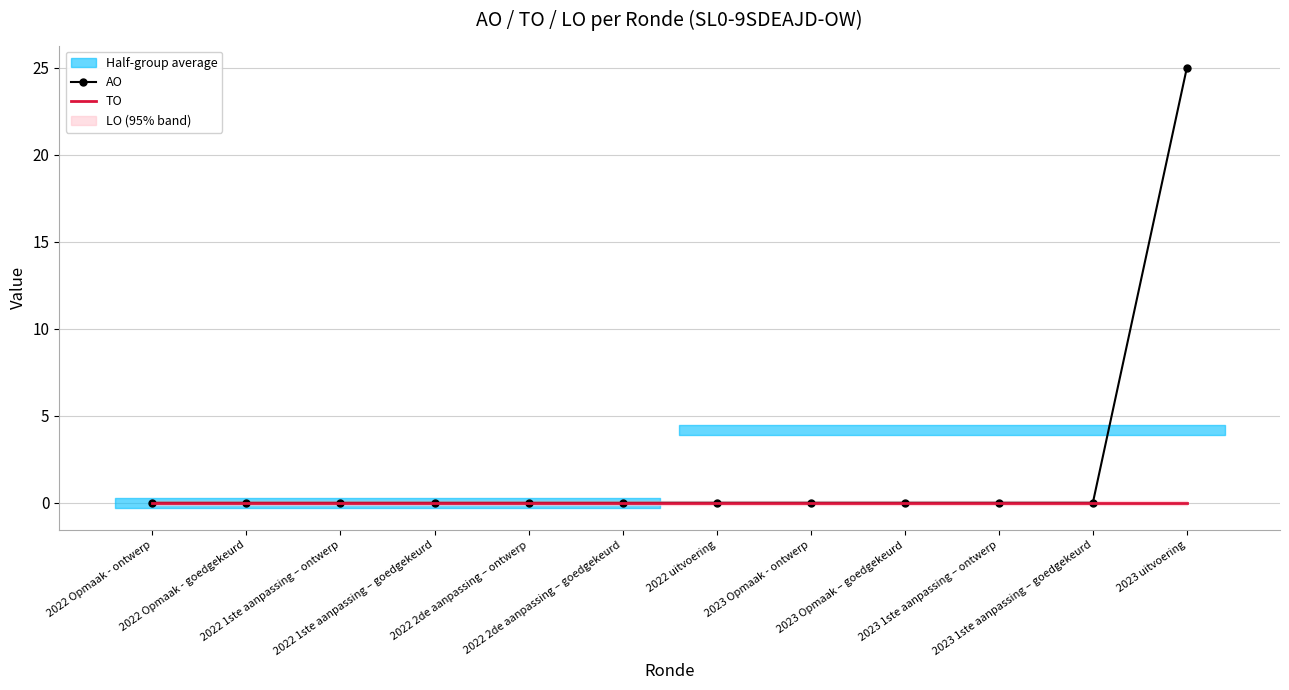

True or false: AO has a value of 10 at 2022 uitvoering.

False